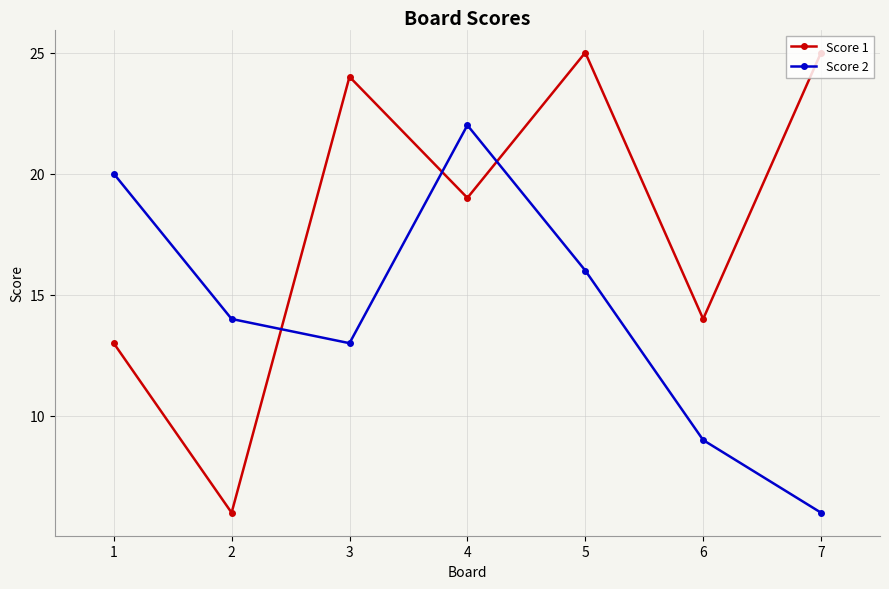

True or false: Score 1 and Score 2 intersect in this chart.

True